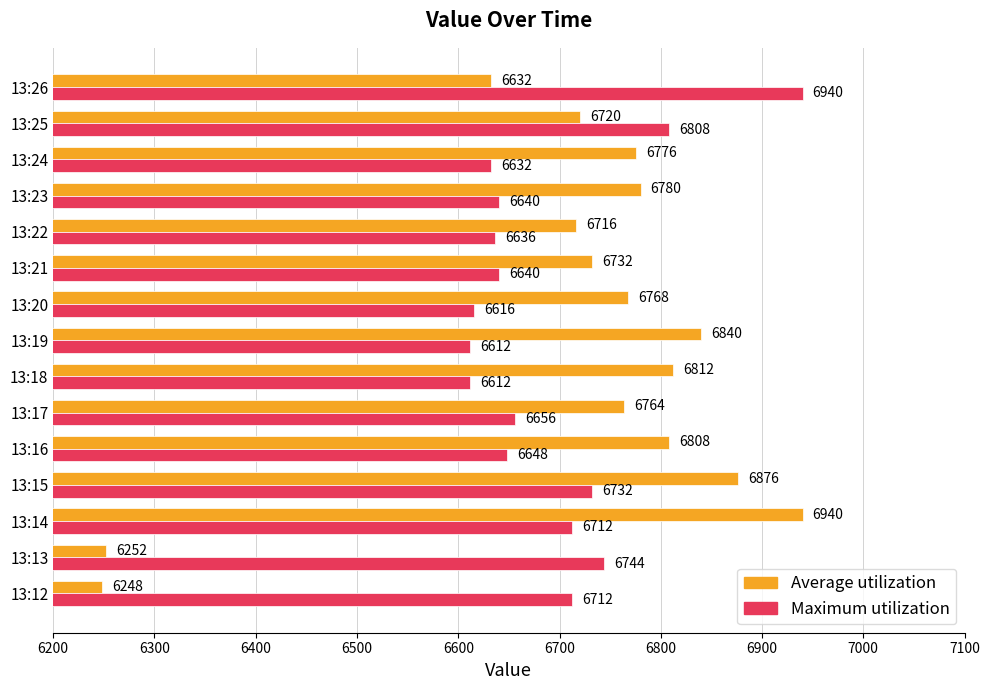

What is the sum of the Average utilization values at 13:22 and 13:24?

13492